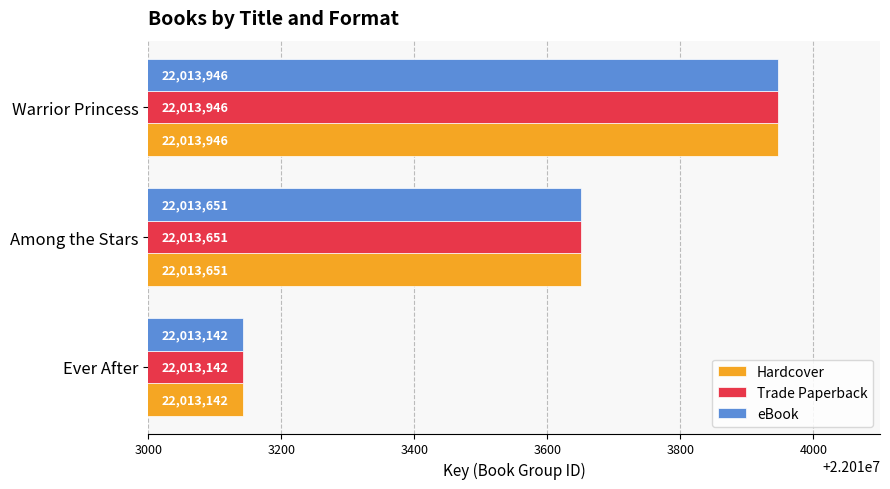

Is the value of Trade Paperback at Among the Stars greater than the value of eBook at Ever After?

Yes